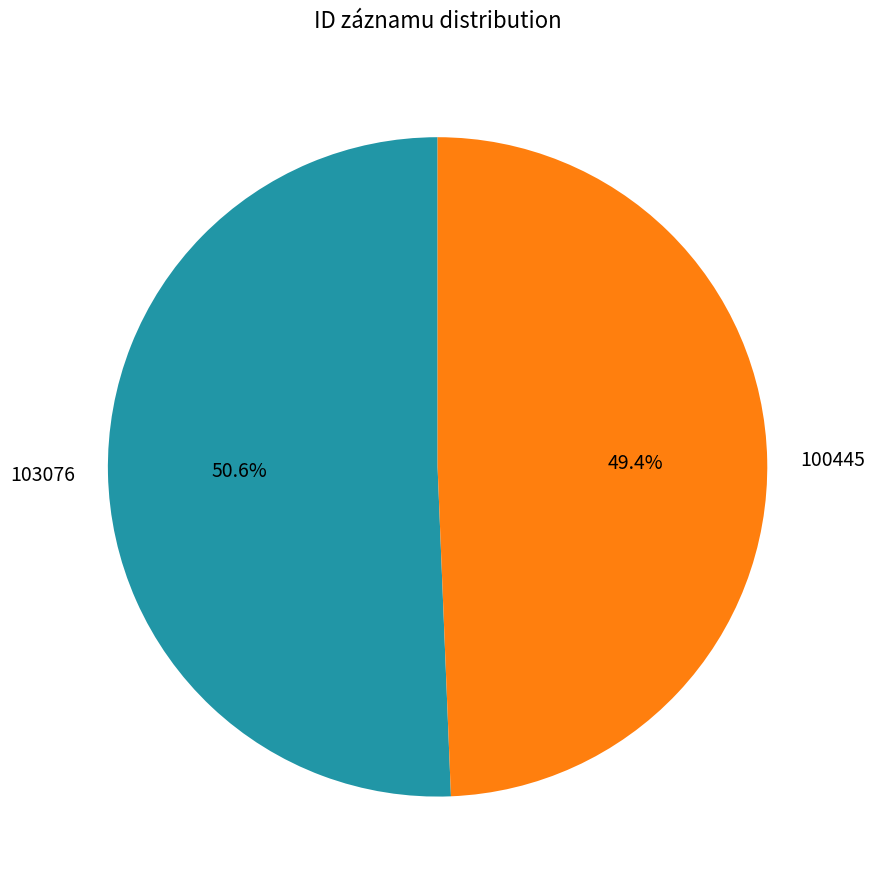

Approximately how many times larger is the value at 103076 compared to 100445?

1.0